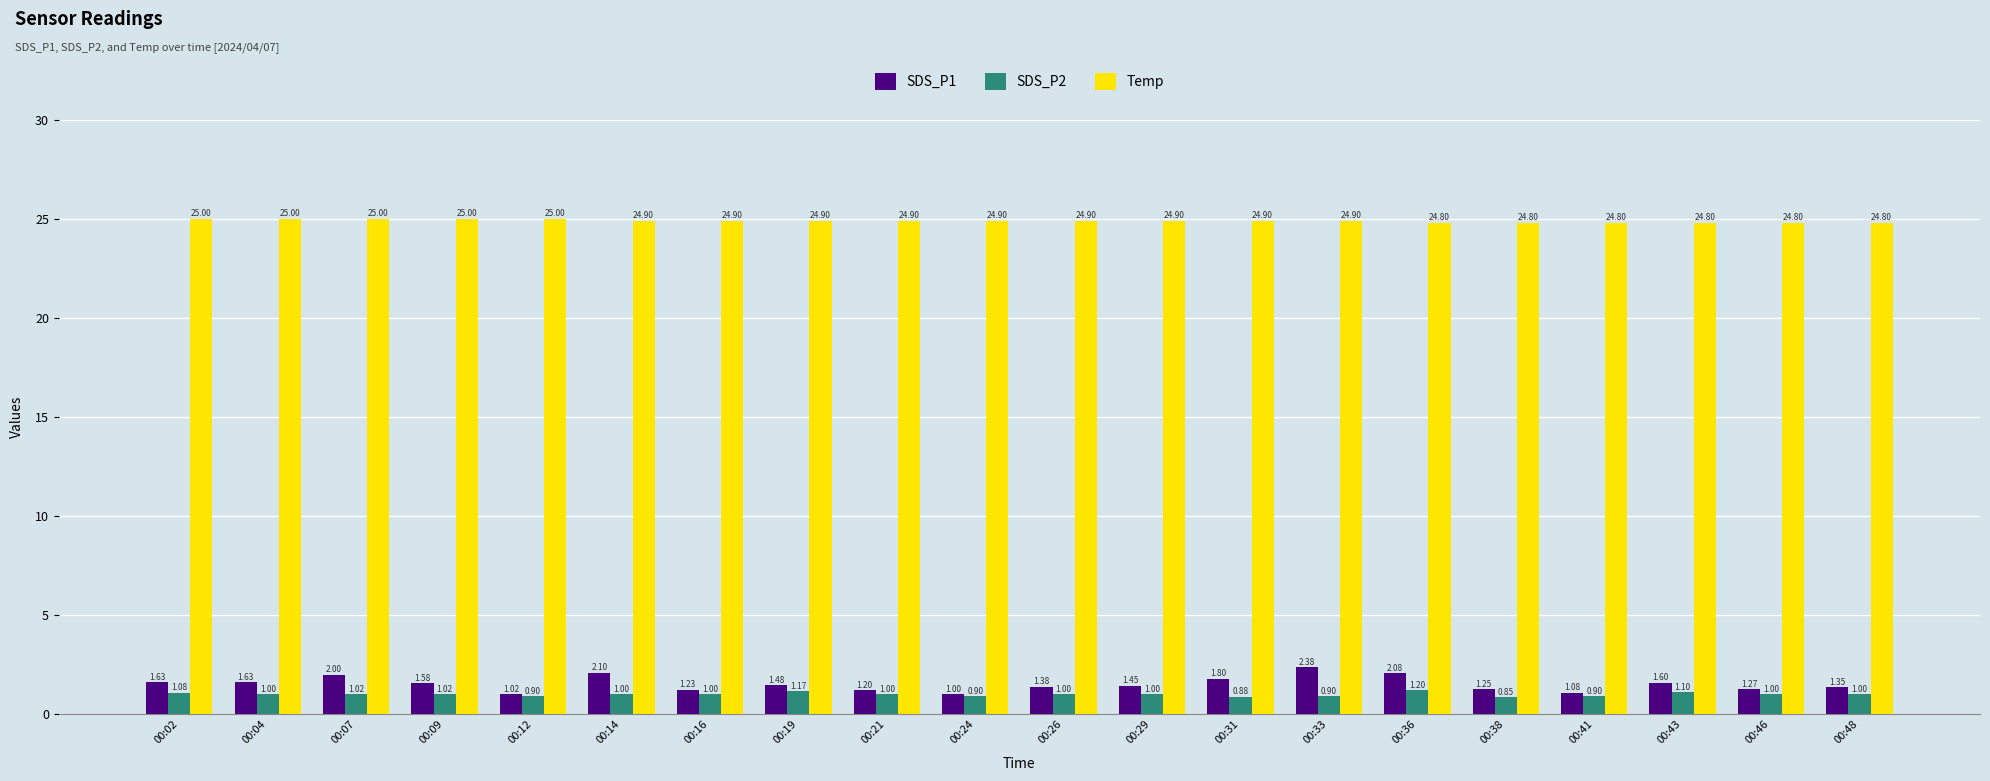

What are all the series names shown in the legend?

SDS_P1, SDS_P2, Temp